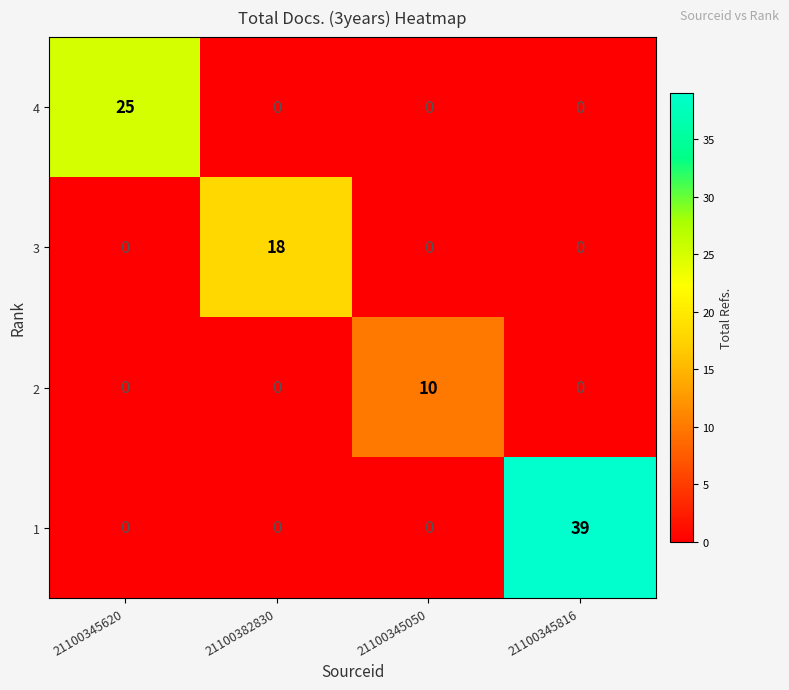

Count the number of data series in this chart.

4